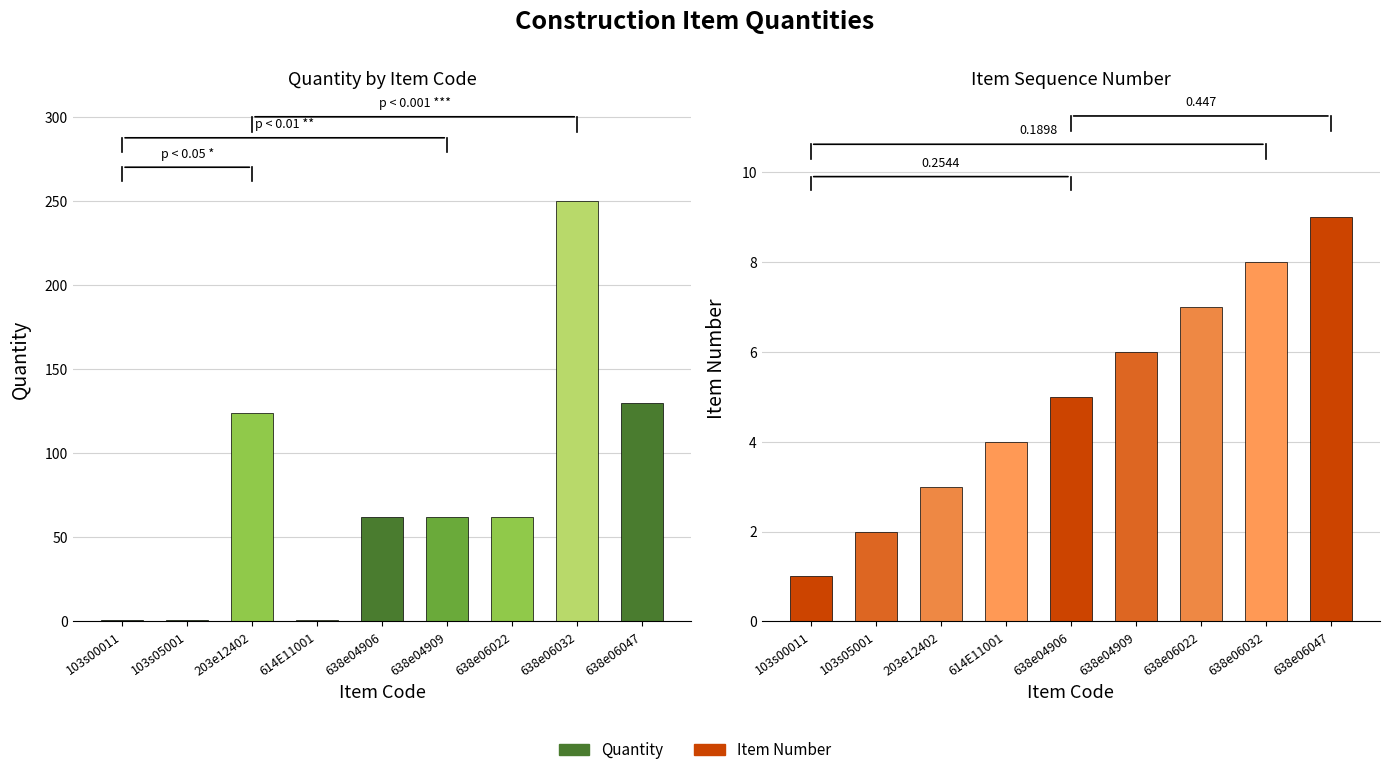

Which category has the lowest value in the Item Number series?

103s00011